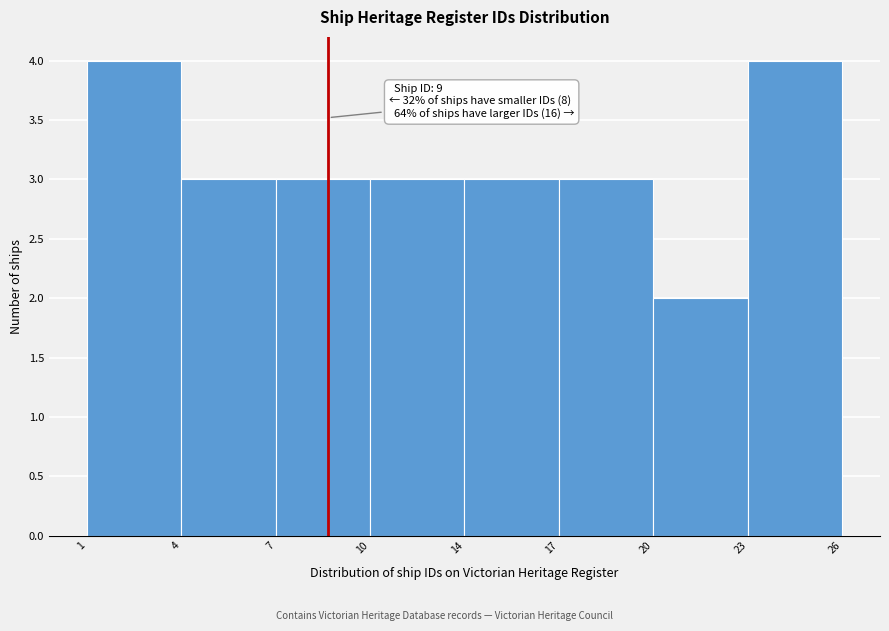

Reading left to right, transcribe all the data shown in this chart.

4	3	3	3	3	3	2	4